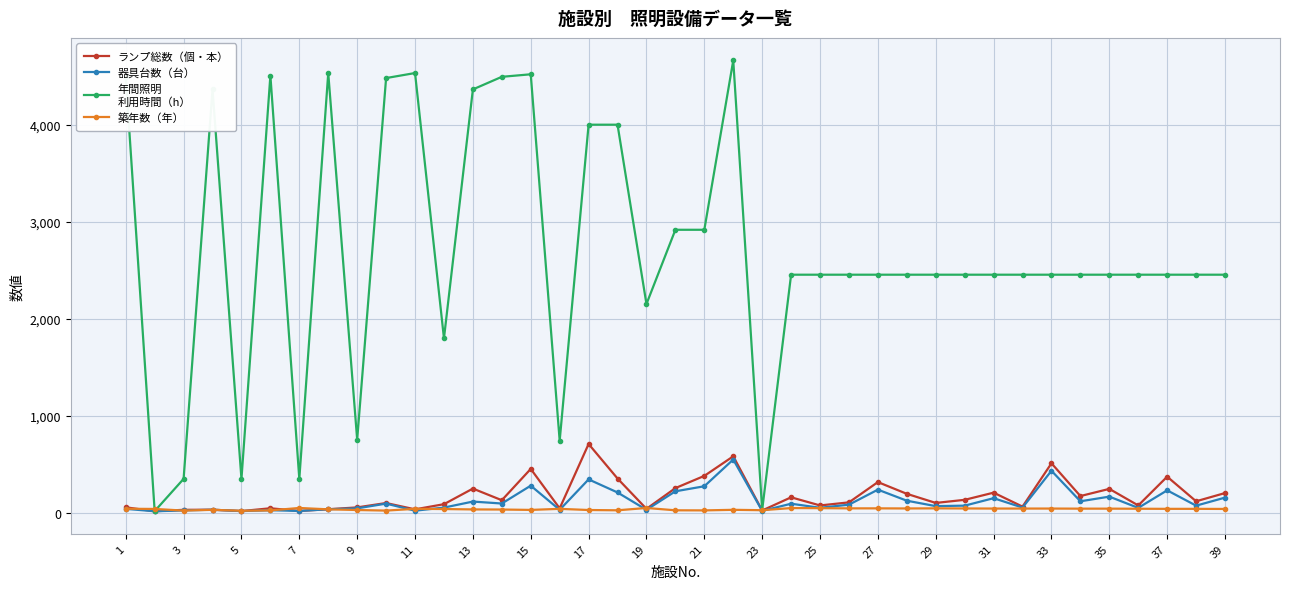

What is the greatest value displayed?

4667.0